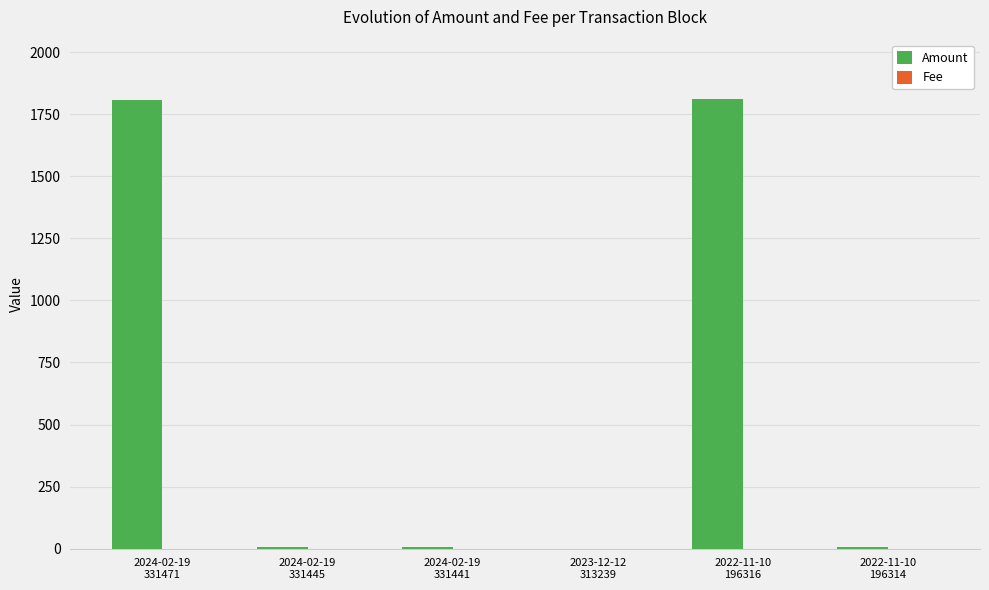

Which series has the largest total across all categories?

Amount